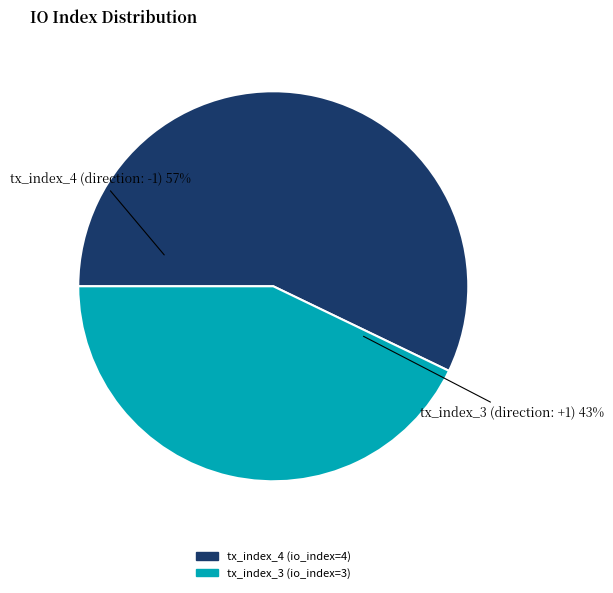

To the nearest percent, what is the difference between the largest and smallest slice percentages?

14%